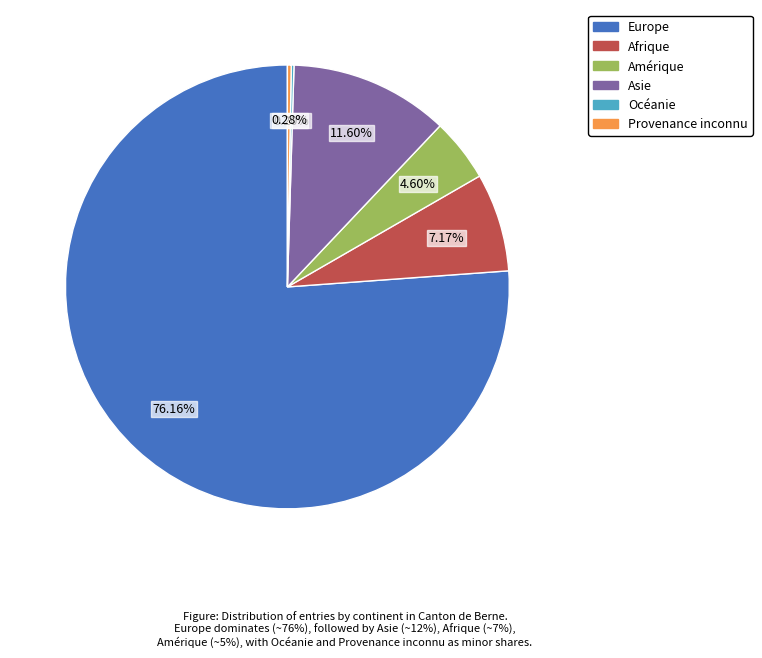

What is the largest slice in the pie chart?

Europe